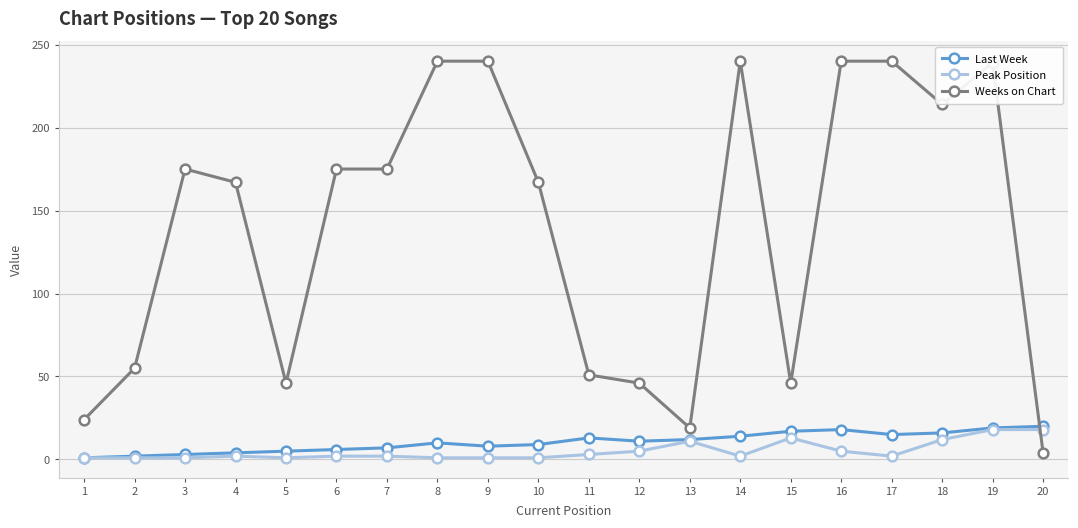

The value of Last Week at 4 is 4. True or false?

True